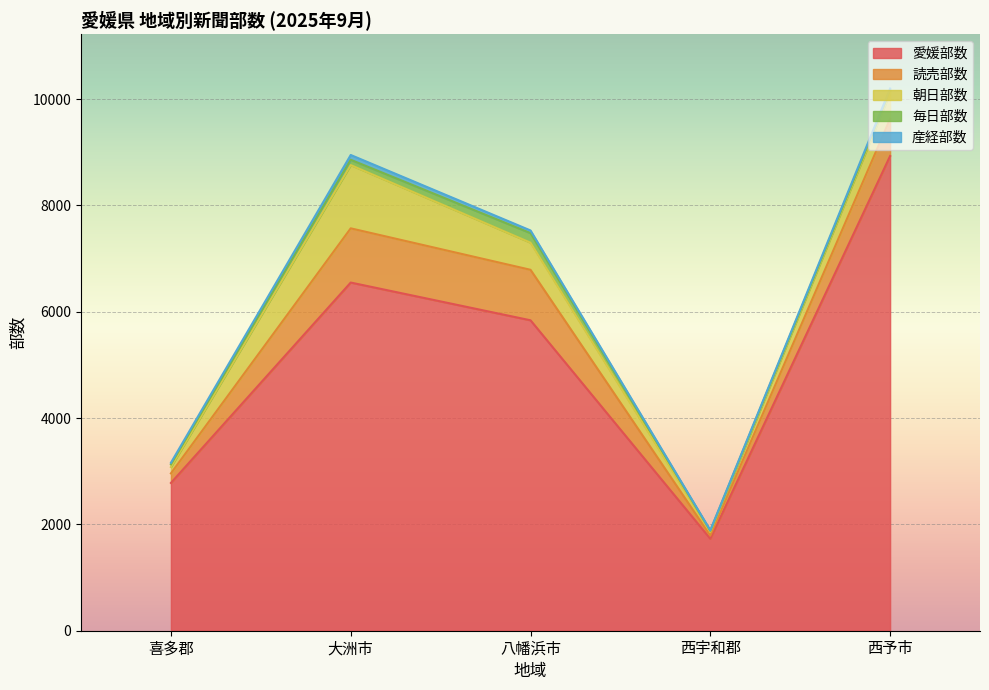

How many values in the 読売部数 series exceed 700?

2